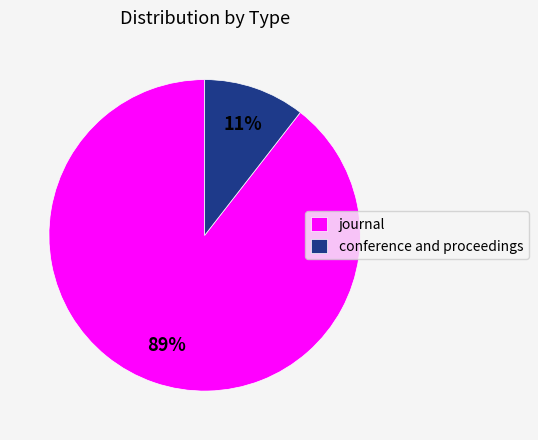

Do conference and proceedings and journal together represent more than half of the pie?

Yes